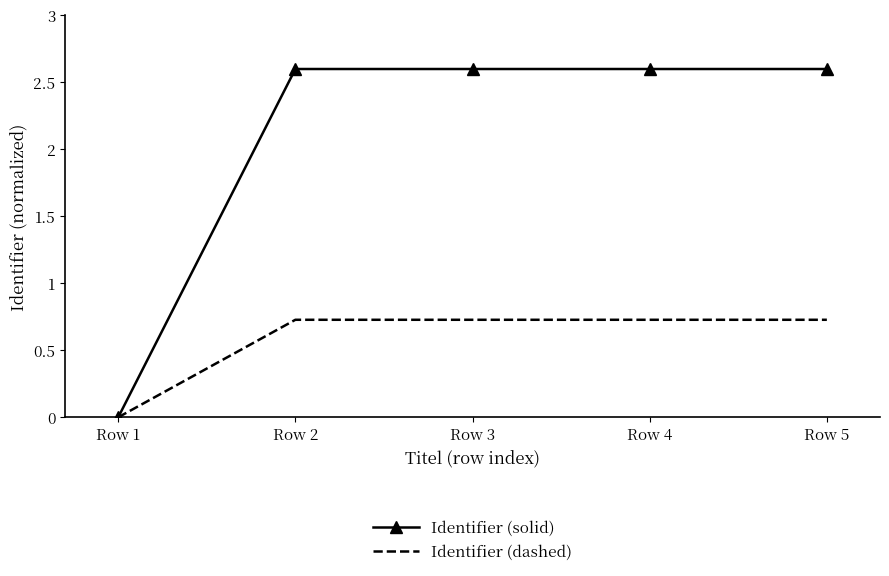

What is the highest value of the Identifier (solid) series?

2.6